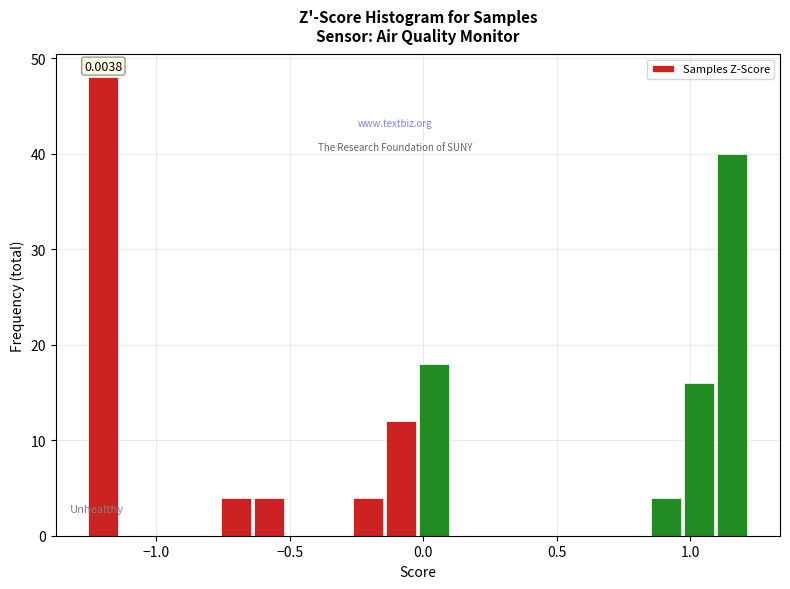

Around what value on the x-axis is the tallest bar? Give the approximate position of its centre, as read against the axis.

-1.20